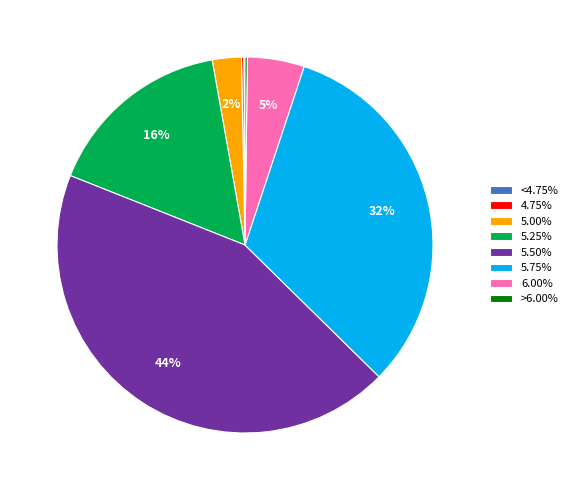

What percentage is the 5.25% slice, to the nearest percent?

16%